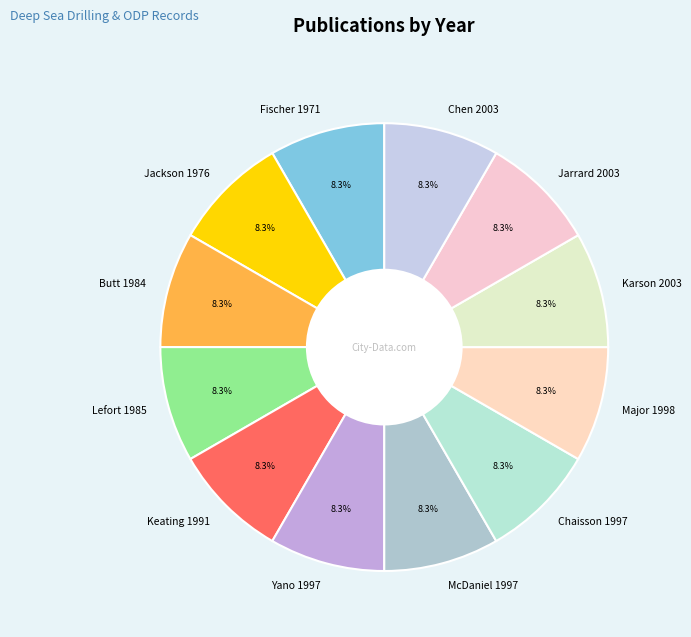

Do Jarrard 2003 and Lefort 1985 together represent more than half of the pie?

No